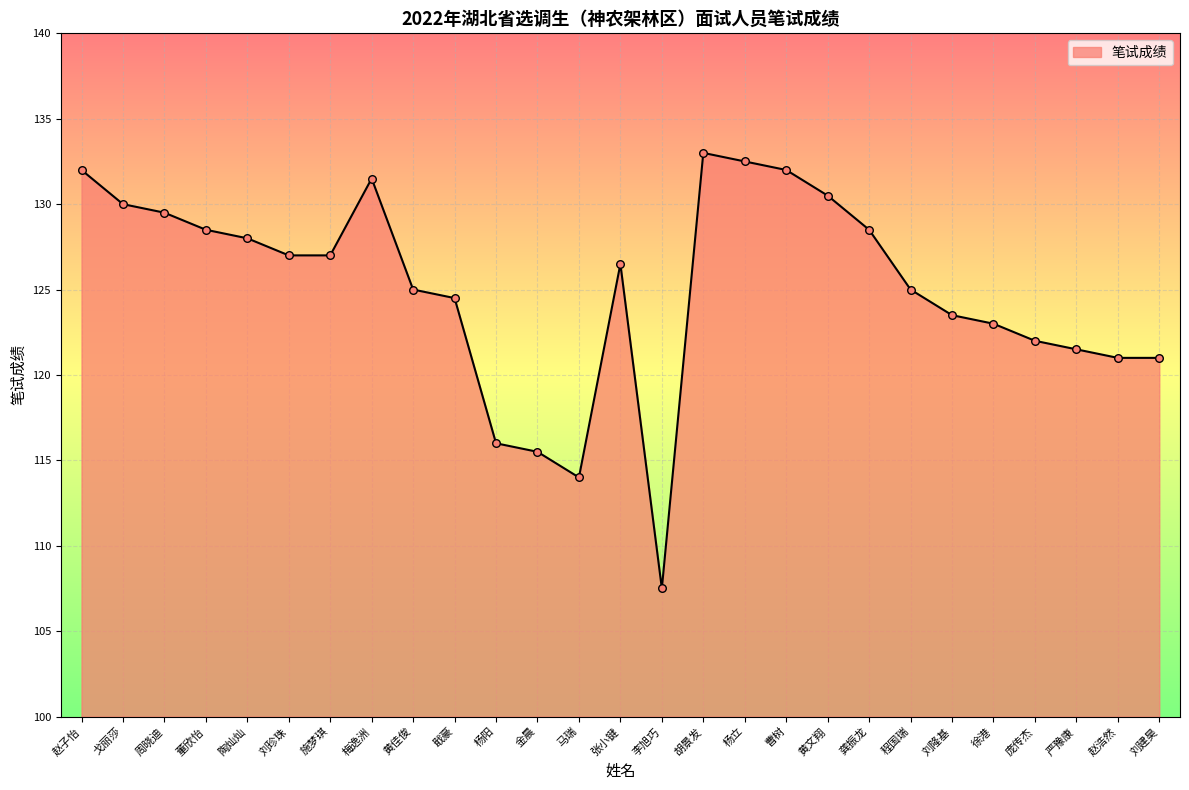

What is the ratio of the value at 李旭巧 to the value at 陶灿灿?

0.8